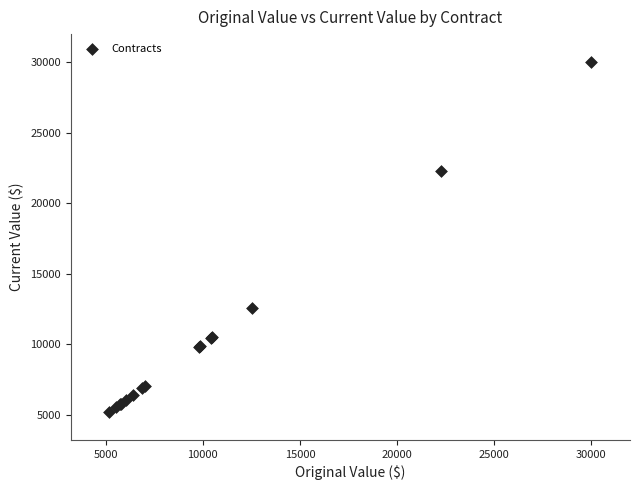

What Y value in the scatter plot is closest to 17593?

22276.0